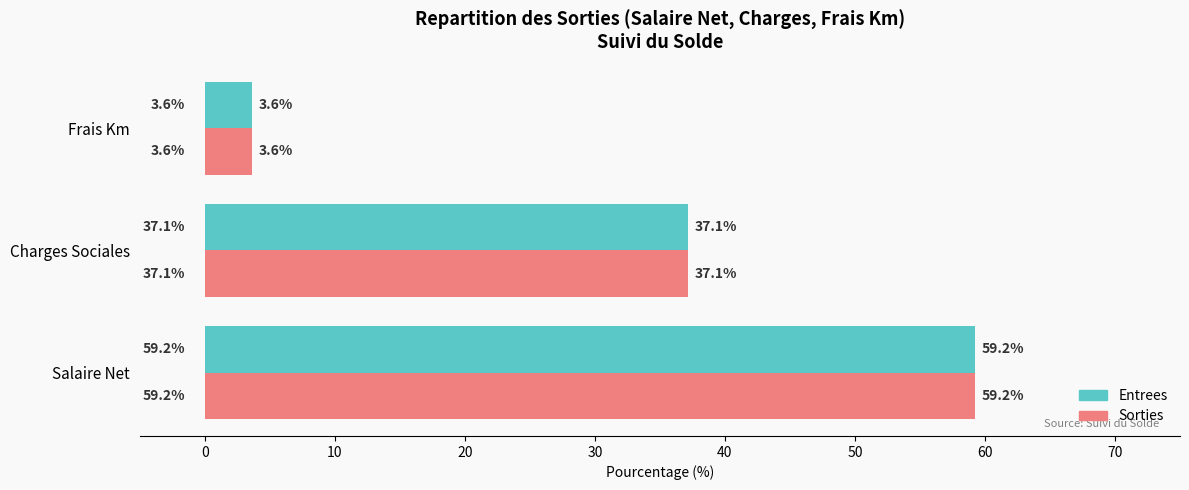

How many values in the Entrees (% of Sorties) series are below 37?

1